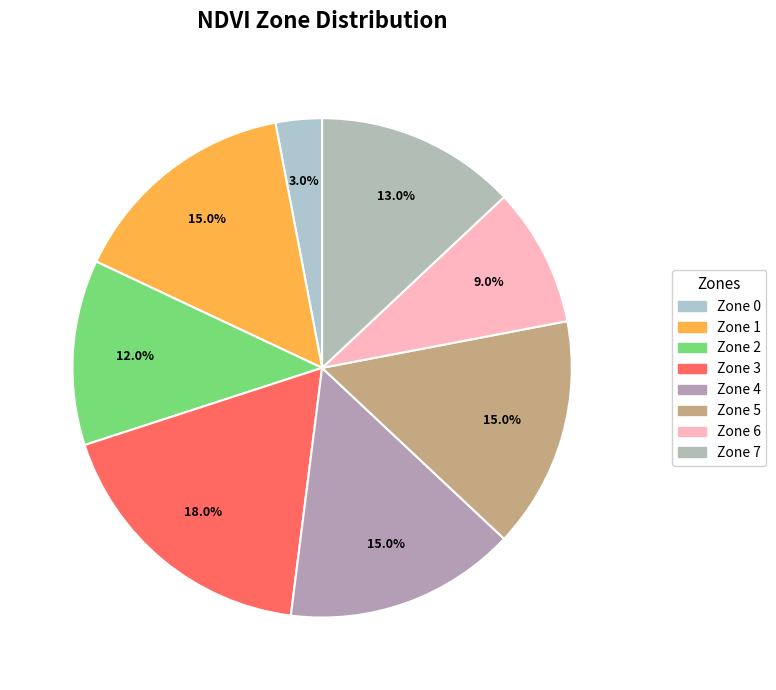

Is the sum of Zone 4 and Zone 1 greater than half?

No